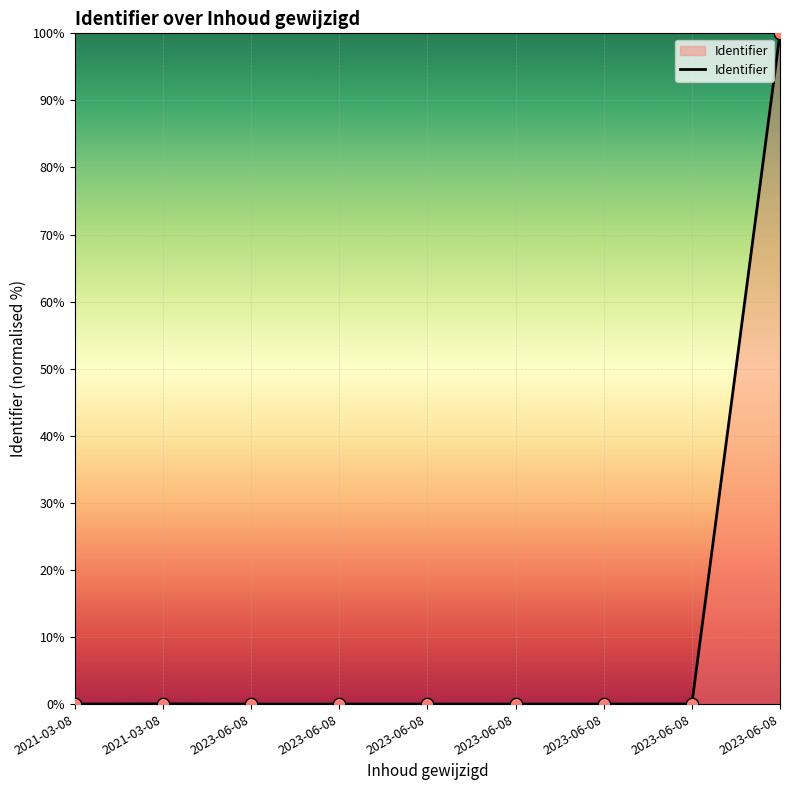

How many lines are shown in the chart?

1